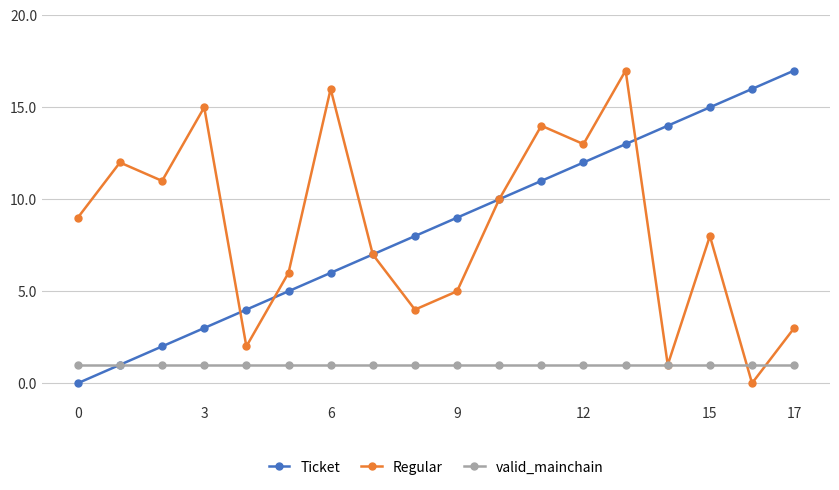

What is the difference between the maximum and minimum values in the Regular series?

17